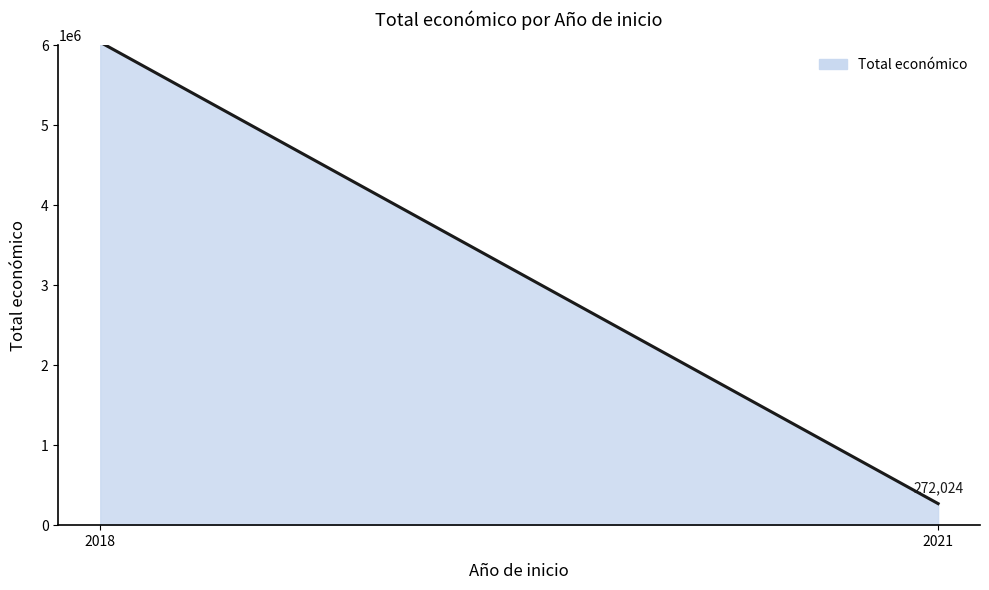

Which label corresponds to the smallest value in the chart?

2021